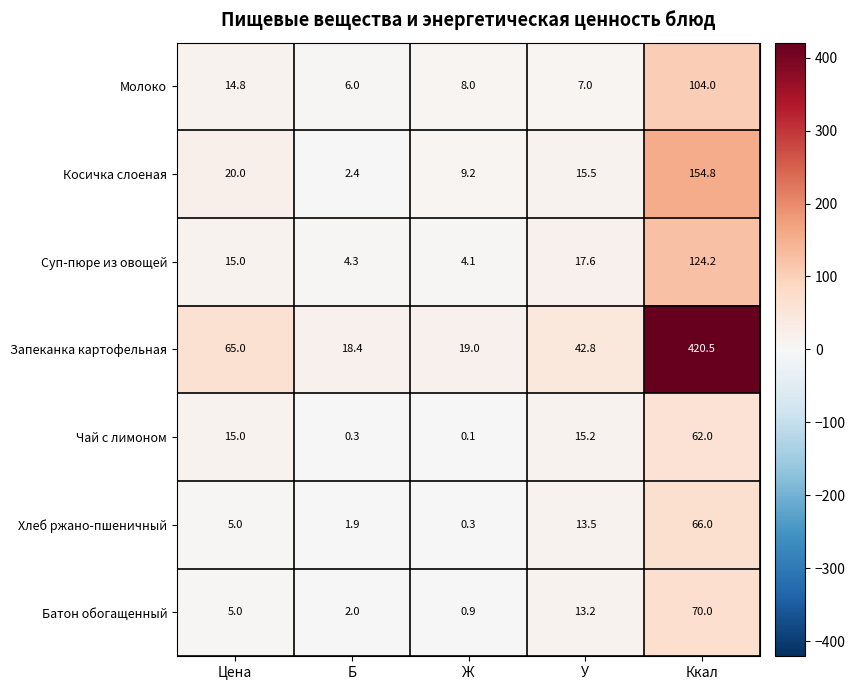

Which series has the largest range (max minus min)?

Запеканка картофельная